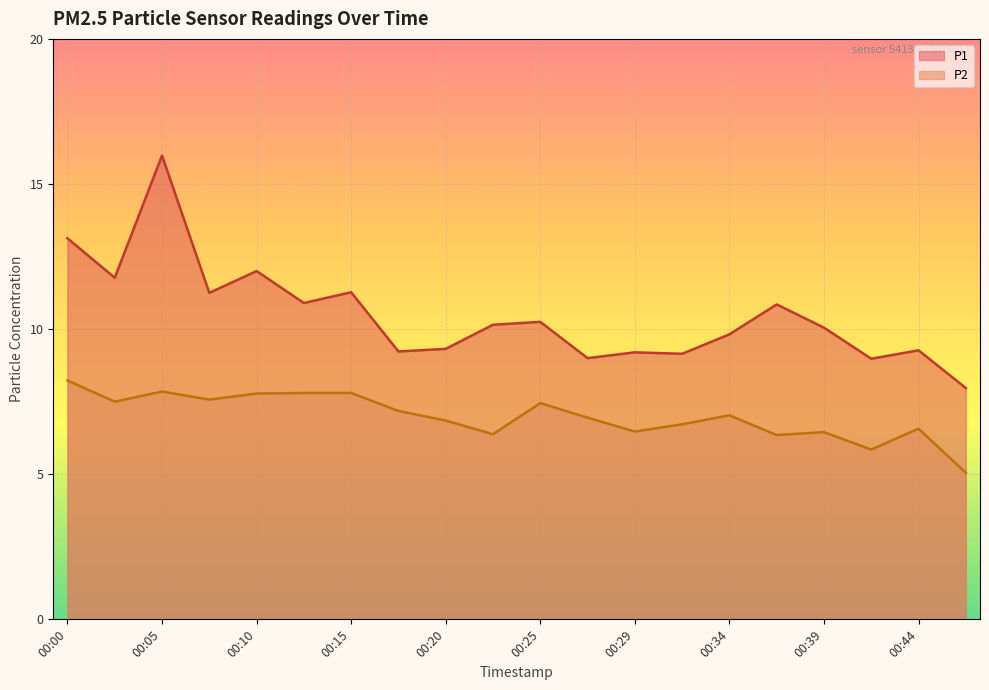

List the series in order of their peak value, lowest first.

P2, P1